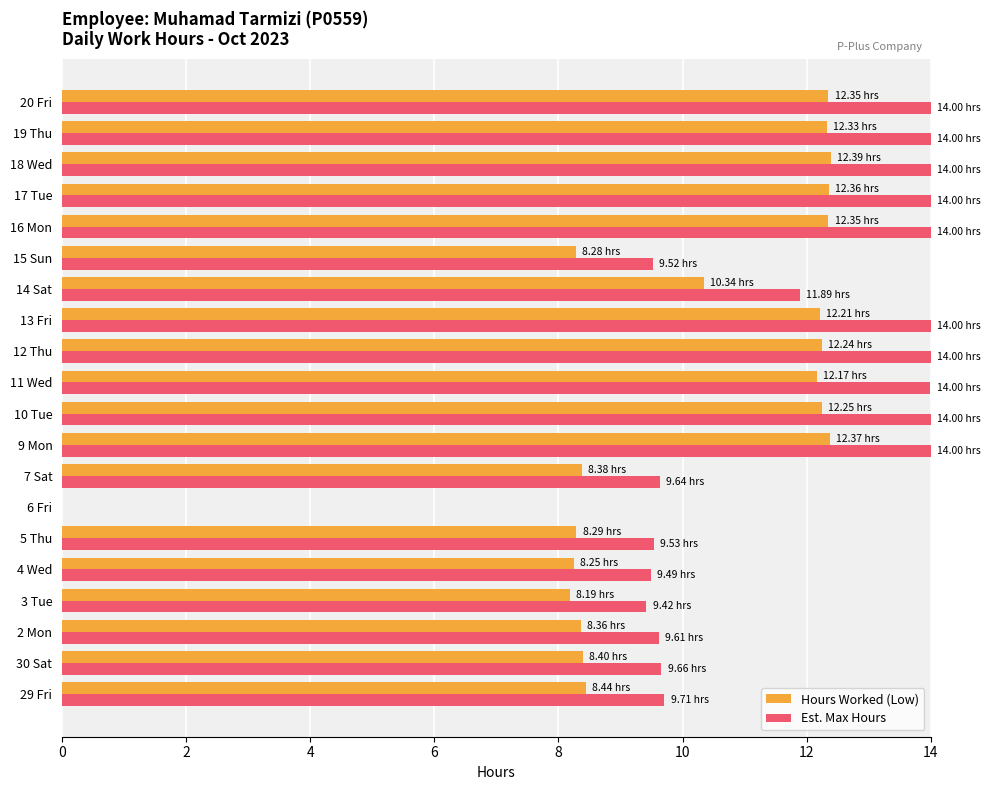

How many values in the Est. Max Hours series exceed 13?

10